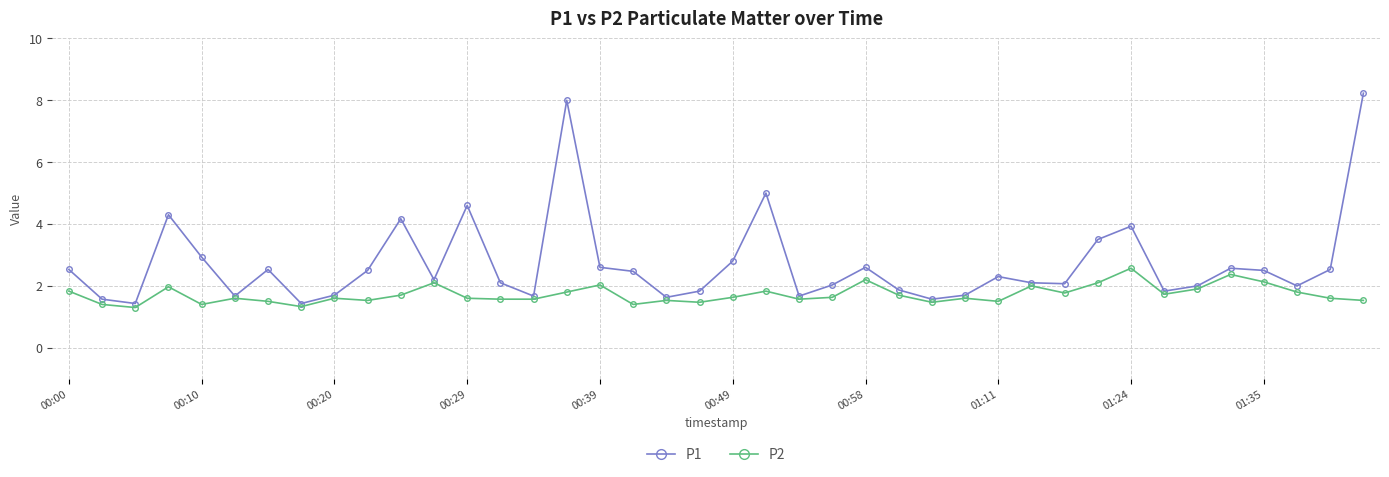

True or false: P2 has more than 0 points higher than both neighbors.

True